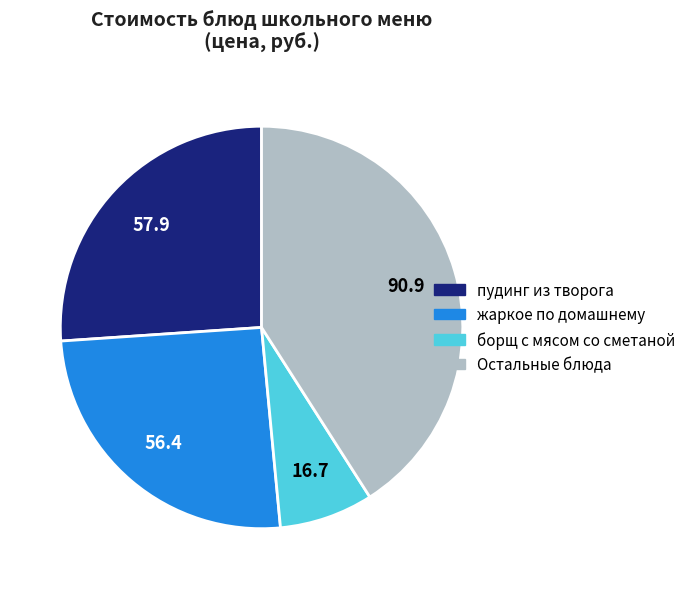

Is there a majority slice in this chart?

No